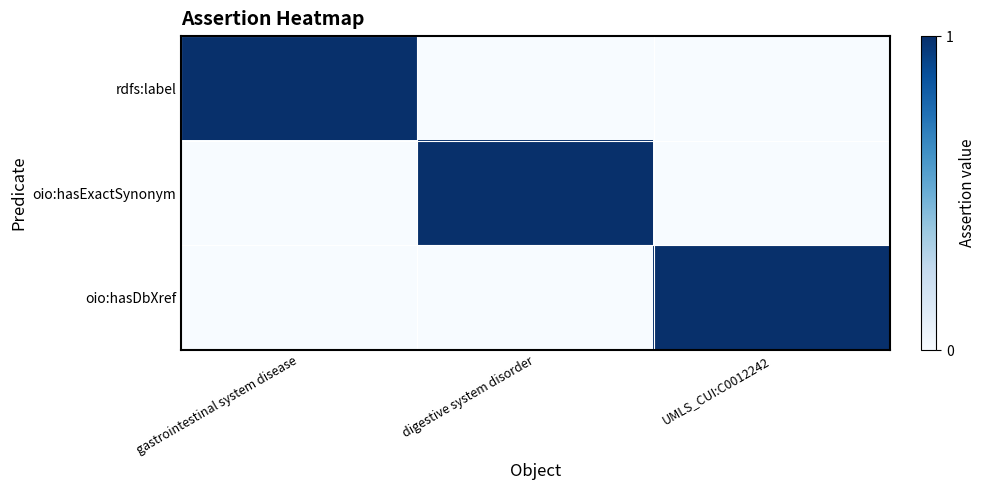

At which category is the sum across all series the highest?

gastrointestinal system disease